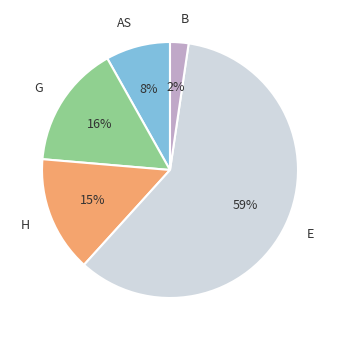

How many segments does this pie chart have?

5